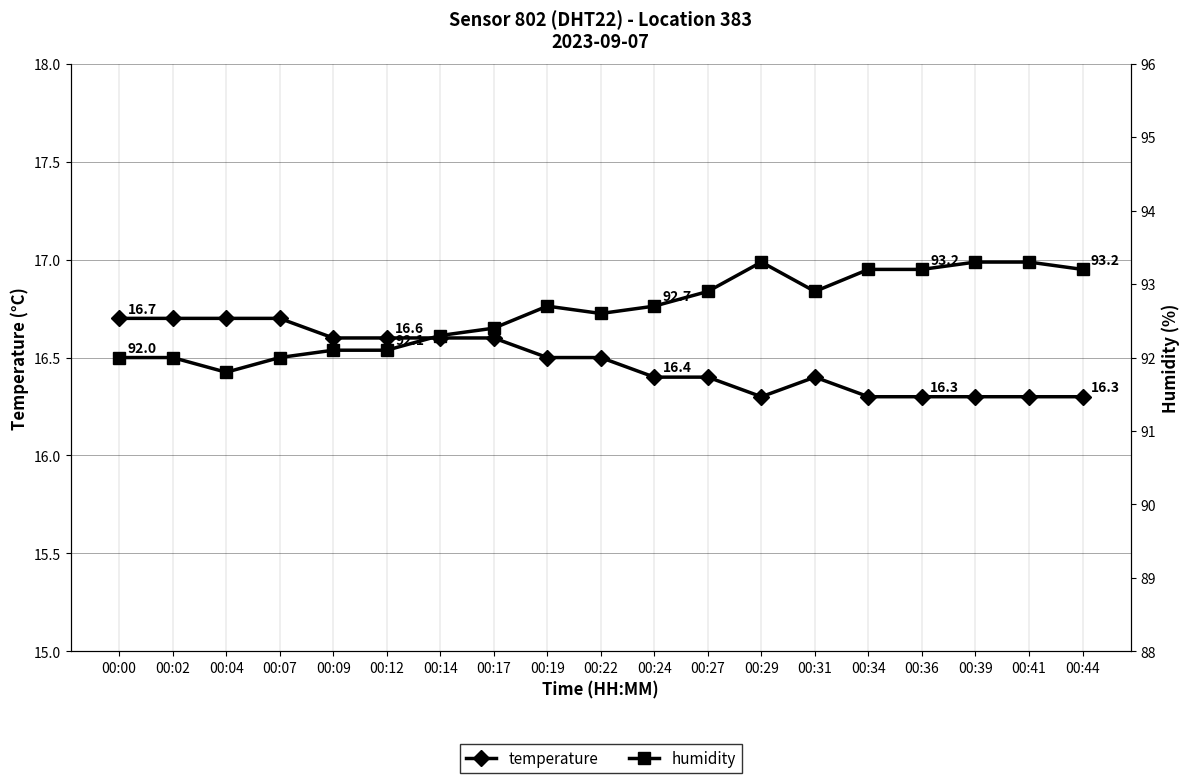

How many temperature values are between 16 and 17?

19